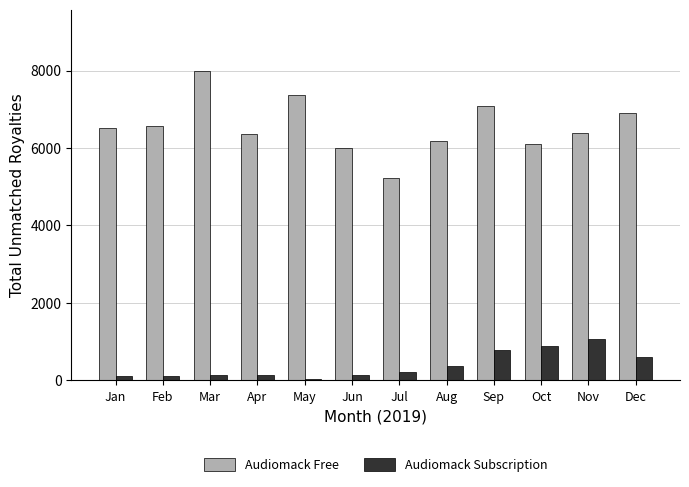

What is the total value across all series at Aug?

6568.3